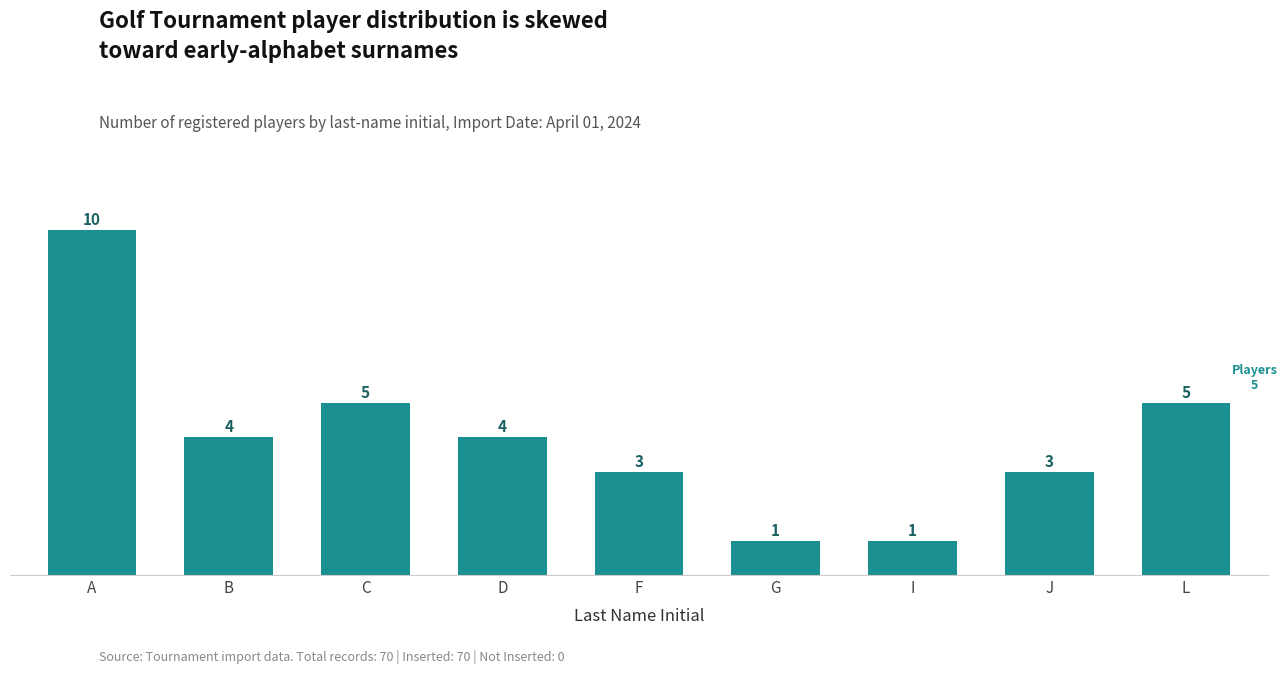

Which category has the highest value across all series?

A